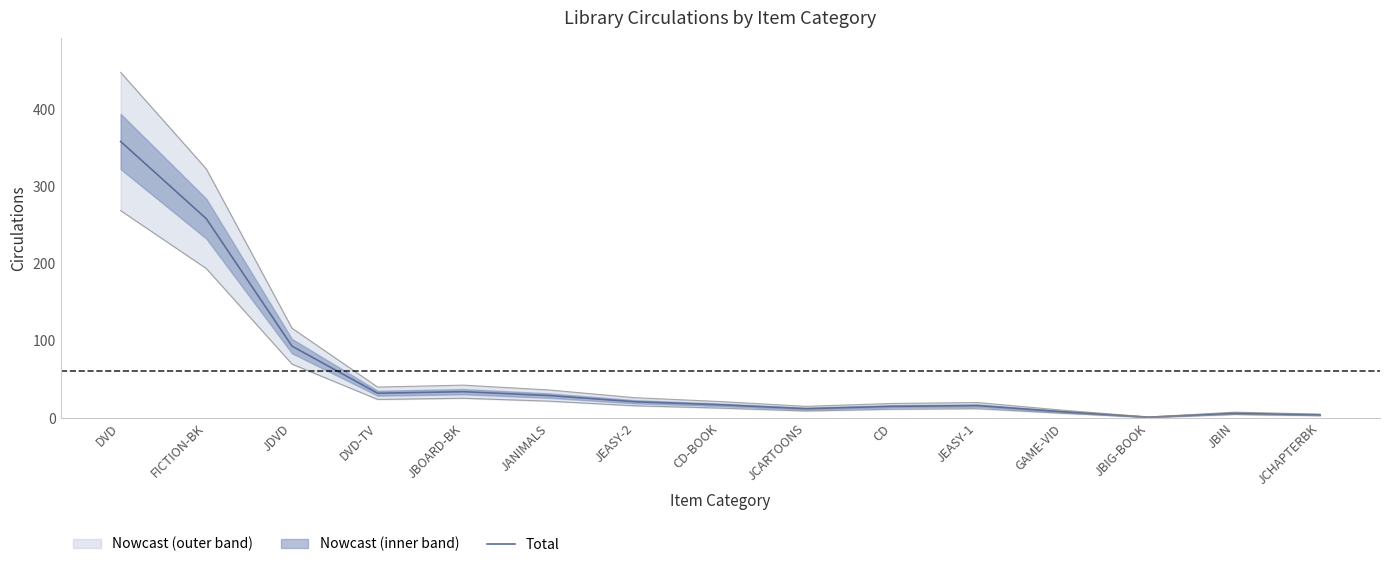

How many data points are above 17?

7